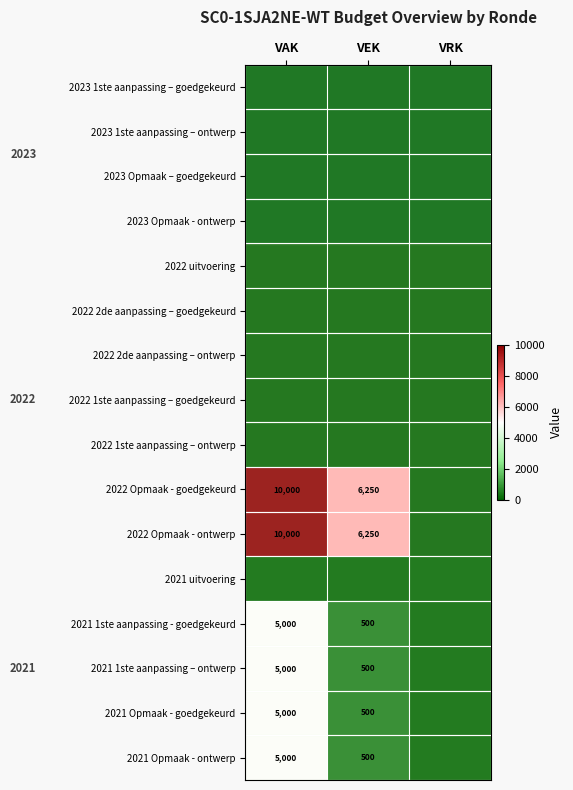

Is it true that 2021 Opmaak - goedgekeurd equals 500 at VEK?

True